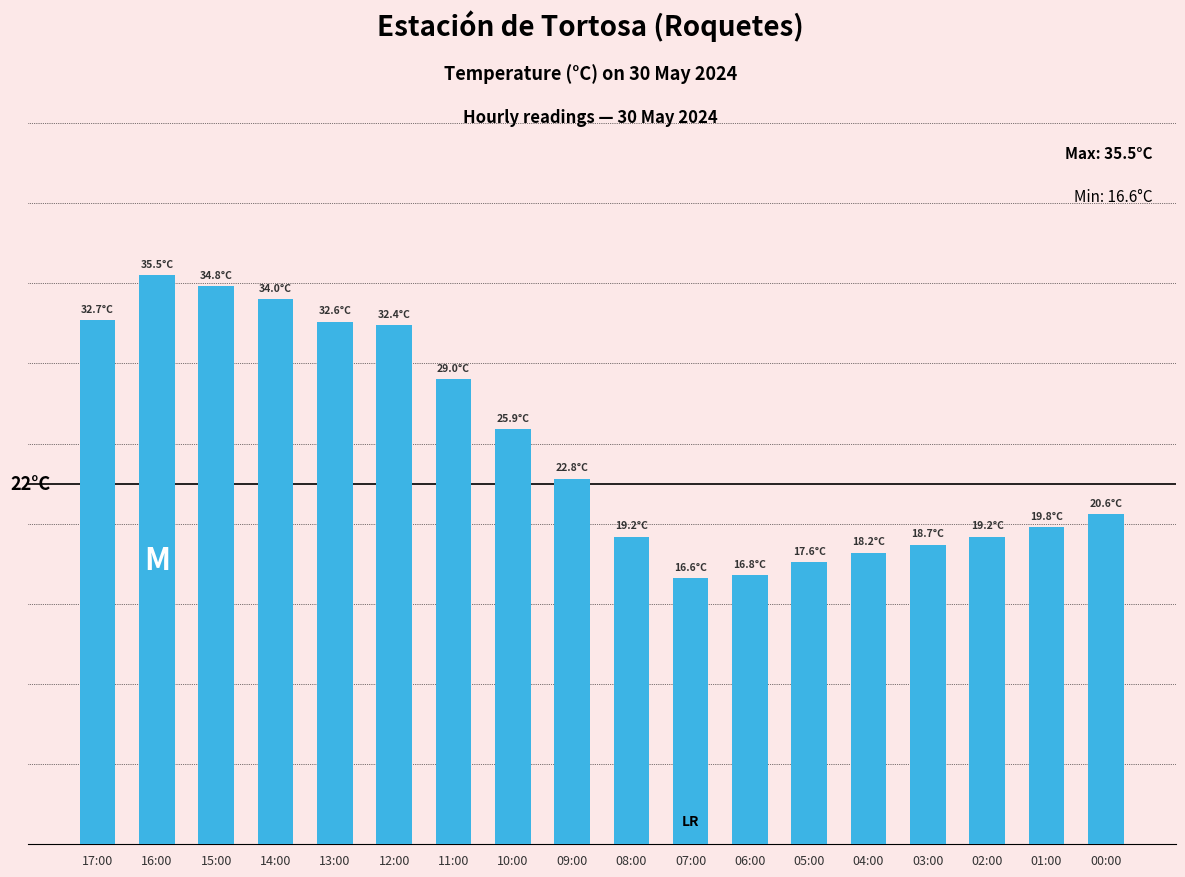

What is the ratio of the value at 15:00 to the value at 07:00?

2.1